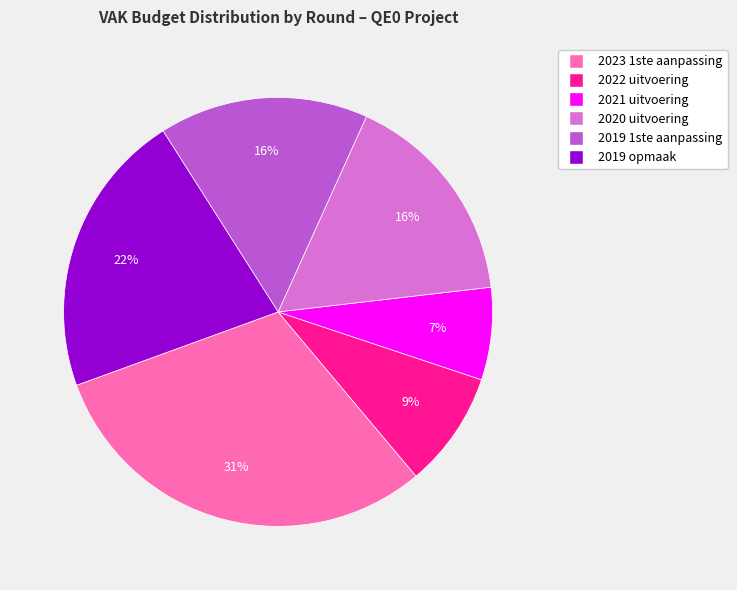

What is the largest slice in the pie chart?

2023 1ste aanpassing